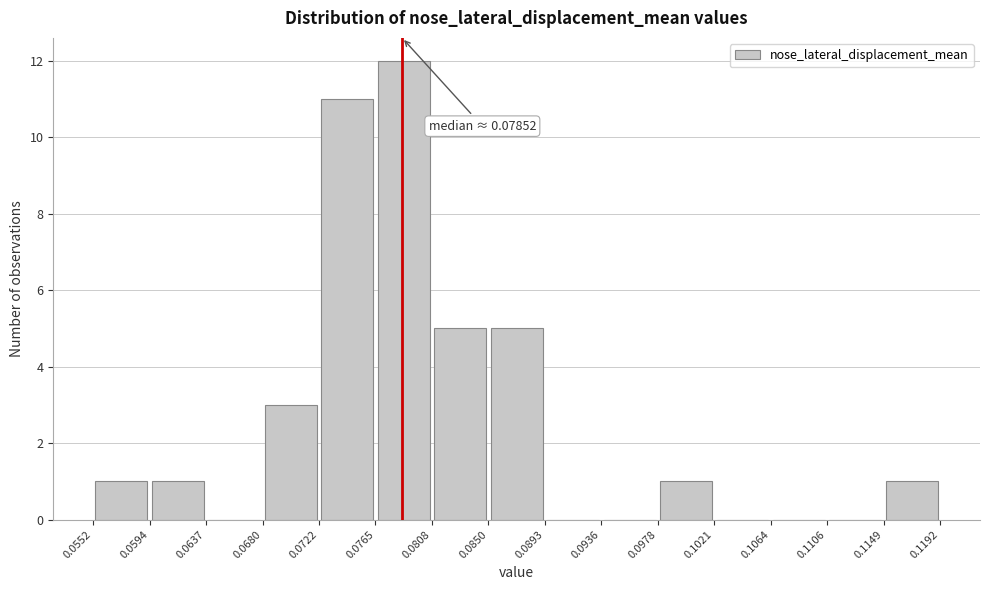

Over which range of the x-axis is the bar tallest?

0.0765 to 0.0808